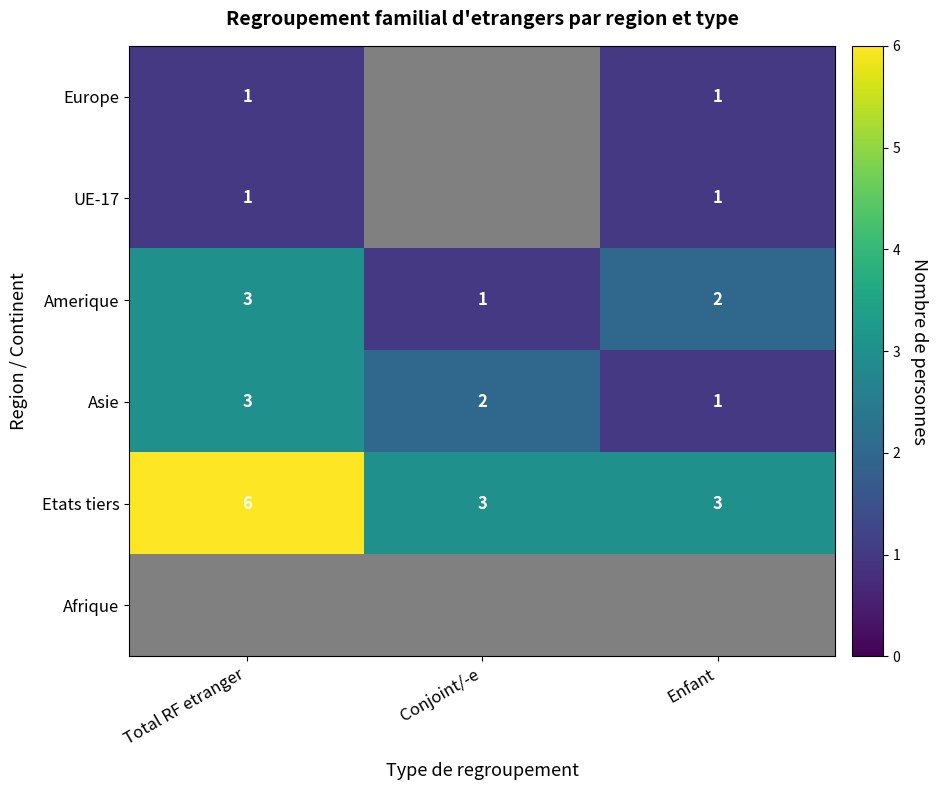

The value of UE-17 at Total RF etranger is 0. True or false?

False